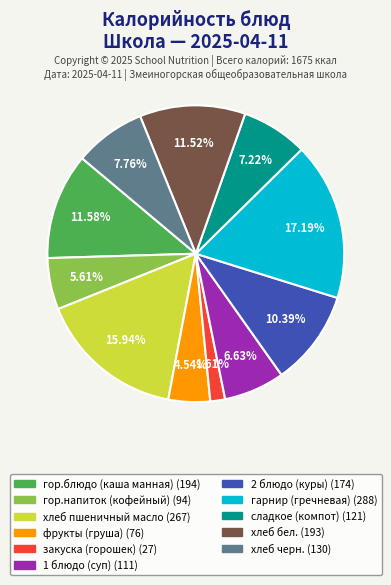

Does гарнир (гречневая) account for over 50% of the chart?

No